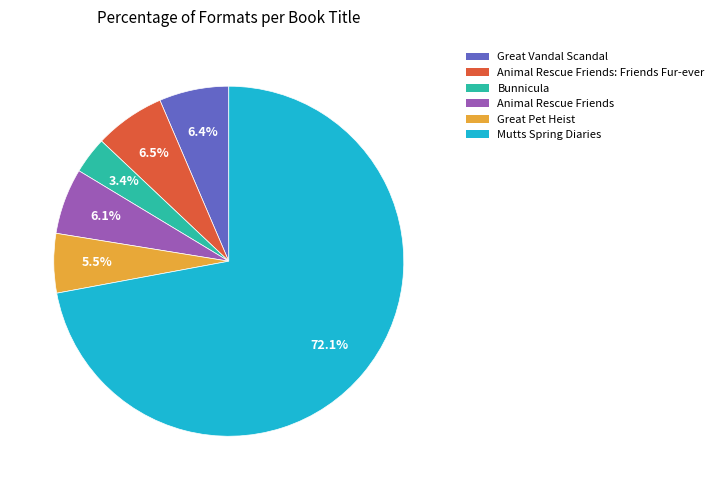

Is there any slice that represents more than half of the pie?

Yes